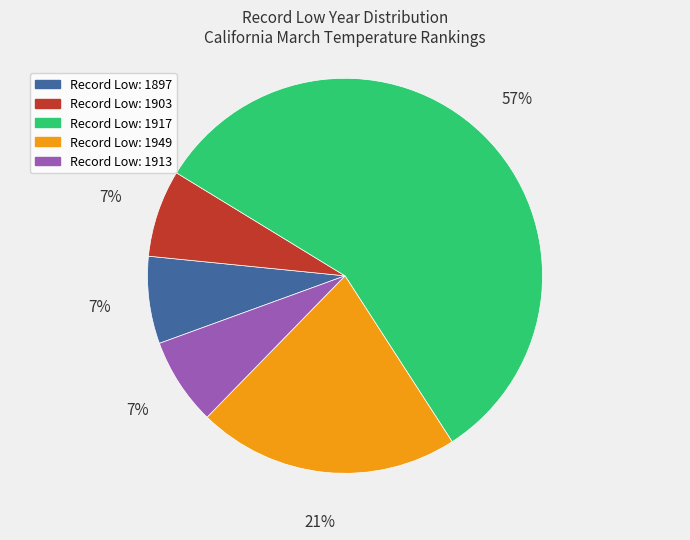

To the nearest percent, what is the average slice percentage?

20%